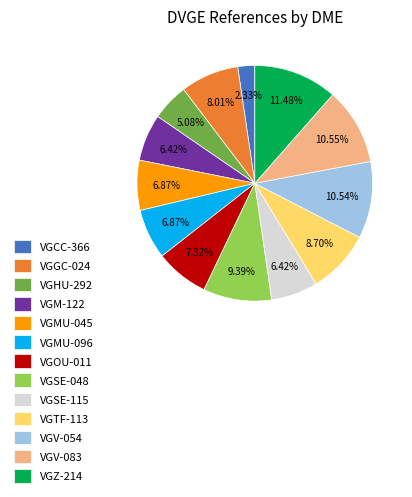

Is it true that VGMU-096 is 19% of the pie?

False